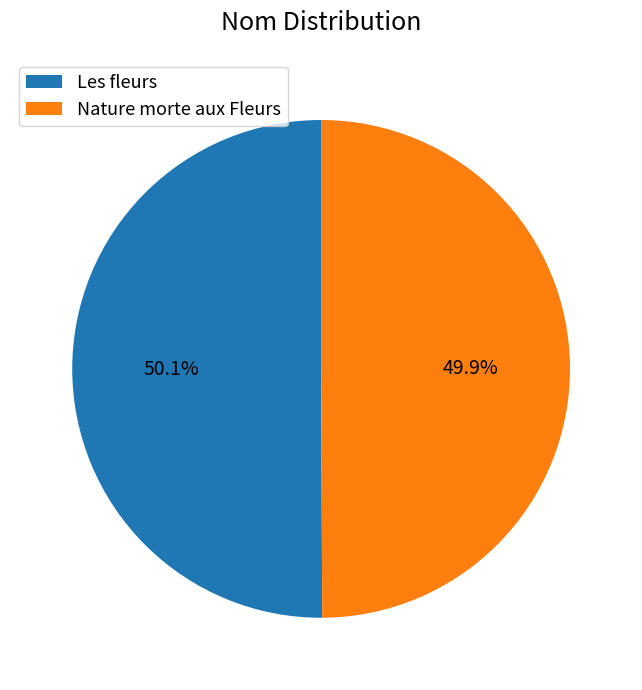

The Les fleurs slice represents 39% of the pie. True or false?

False